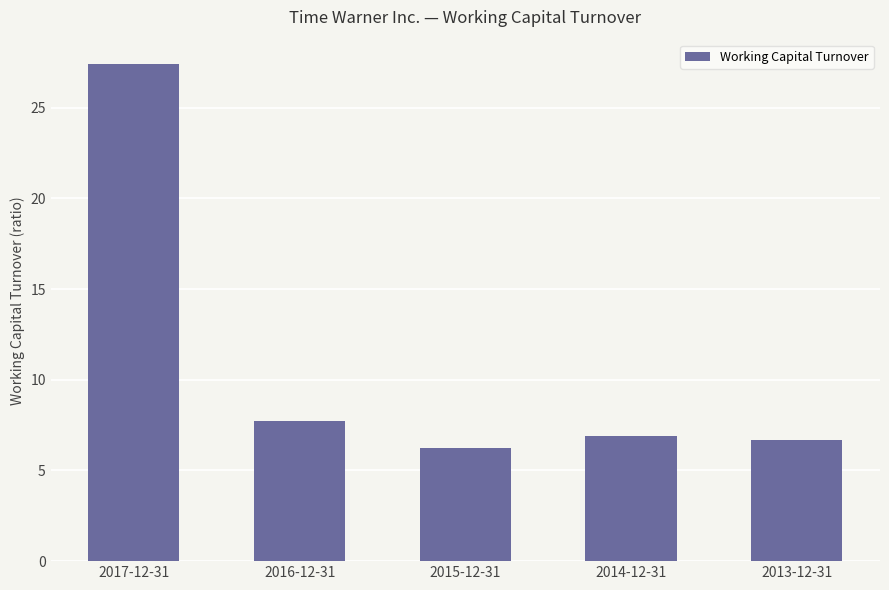

What is the greatest value displayed?

27.4